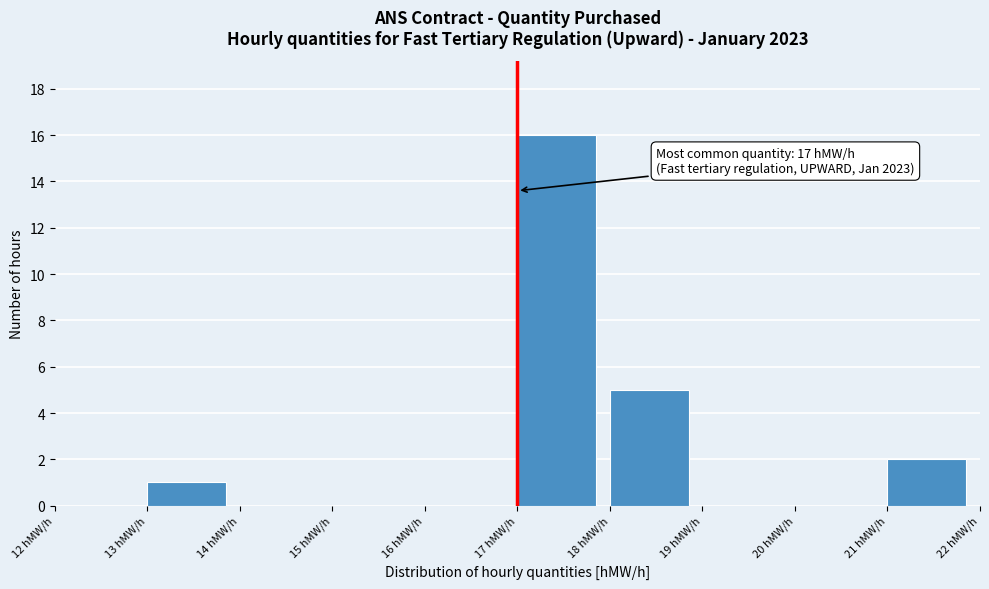

Over which range of the x-axis is the bar tallest?

17 to 18